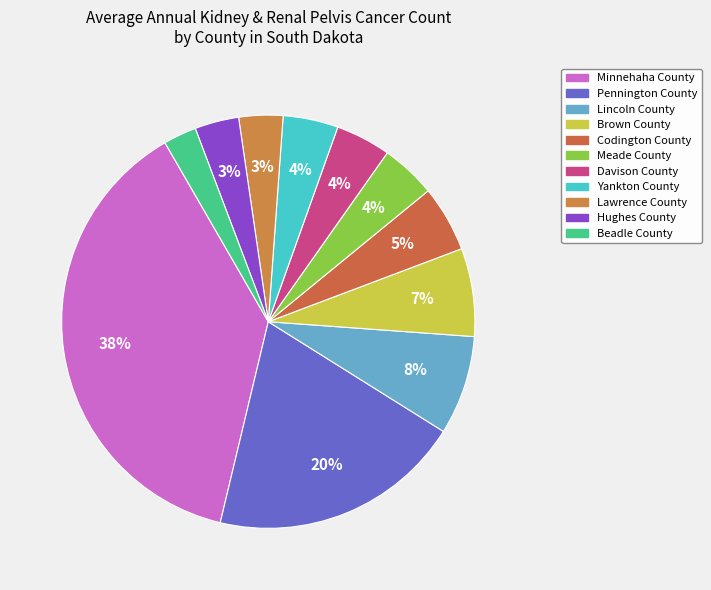

How many slices are in this pie chart?

11